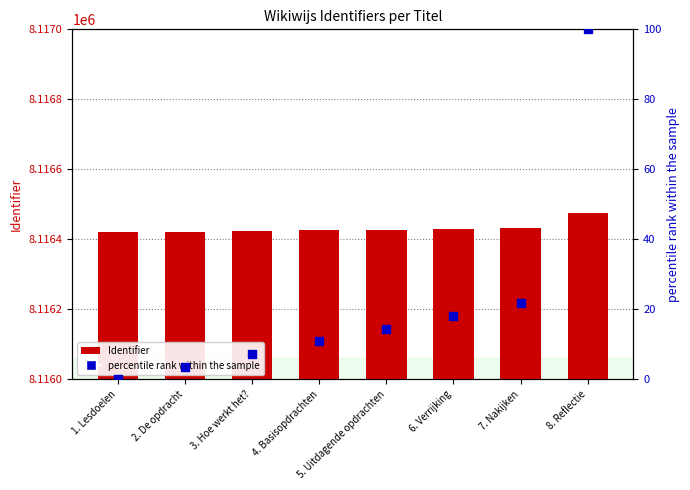

Which series has the largest total across all categories?

Identifier